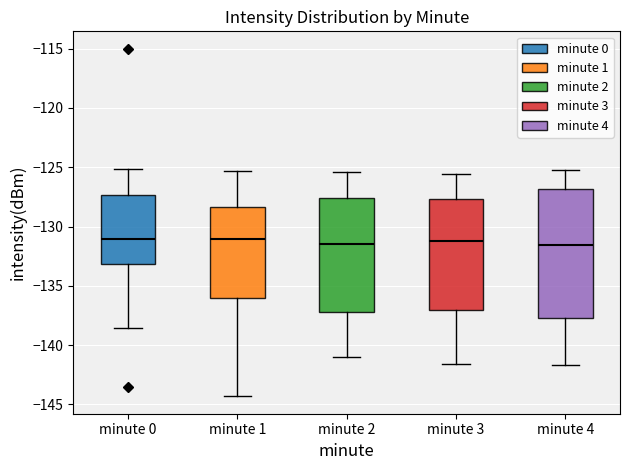

Reading left to right, read every box against the y-axis: the position of its median line, the range the box covers, and the ends of its whiskers. The values are not printed on the chart, so give them approximately, as read against the axis.

minute 0: median -131.0, box -133.0 to -127.5, whiskers -138.5 to -125.0
minute 1: median -131.0, box -136.0 to -128.5, whiskers -144.5 to -125.5
minute 2: median -131.5, box -137.0 to -127.5, whiskers -141.0 to -125.5
minute 3: median -131.0, box -137.0 to -127.5, whiskers -141.5 to -125.5
minute 4: median -131.5, box -137.5 to -127.0, whiskers -141.5 to -125.0